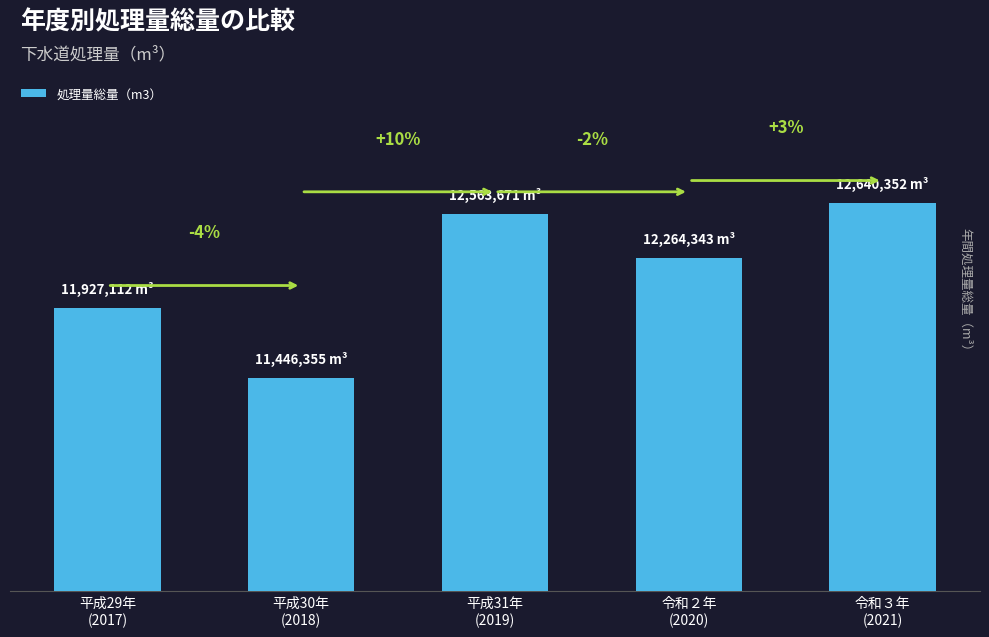

What is the label of the 3rd bar from the left?

平成31年
(2019)